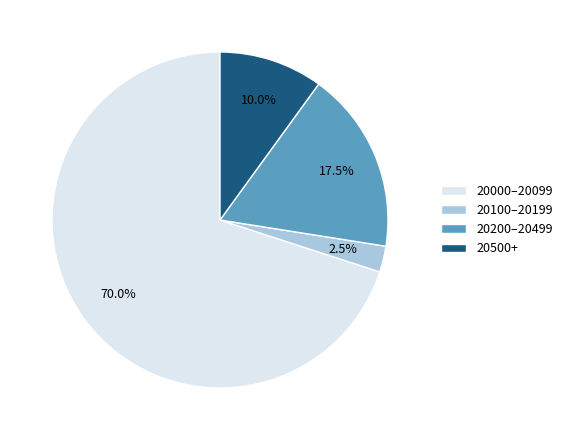

What is the smallest slice in the pie chart?

20100–20199